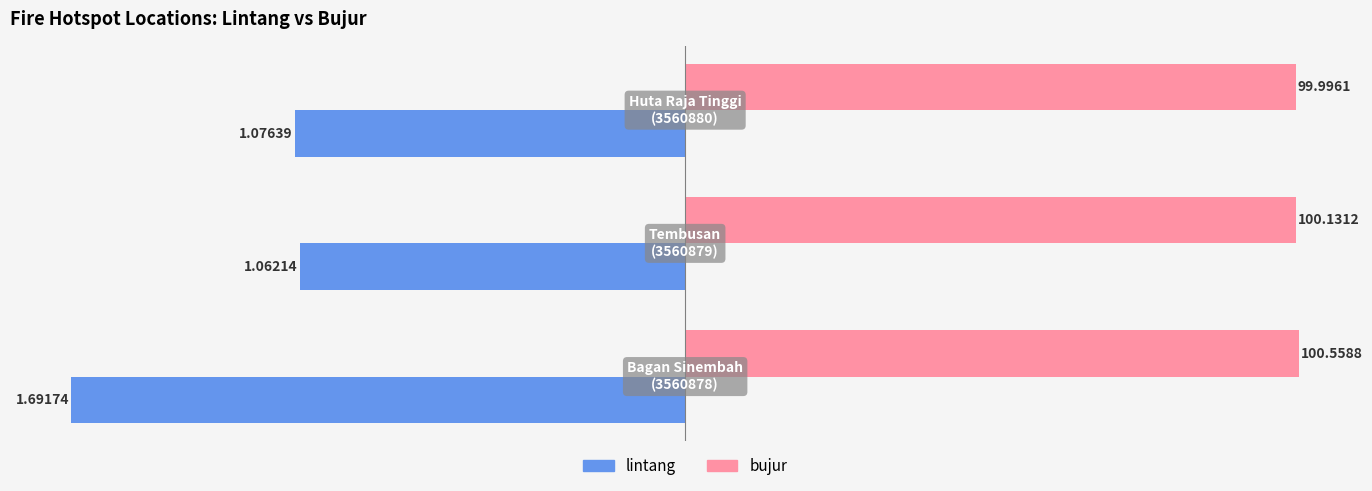

Which series has the largest range (max minus min)?

lintang